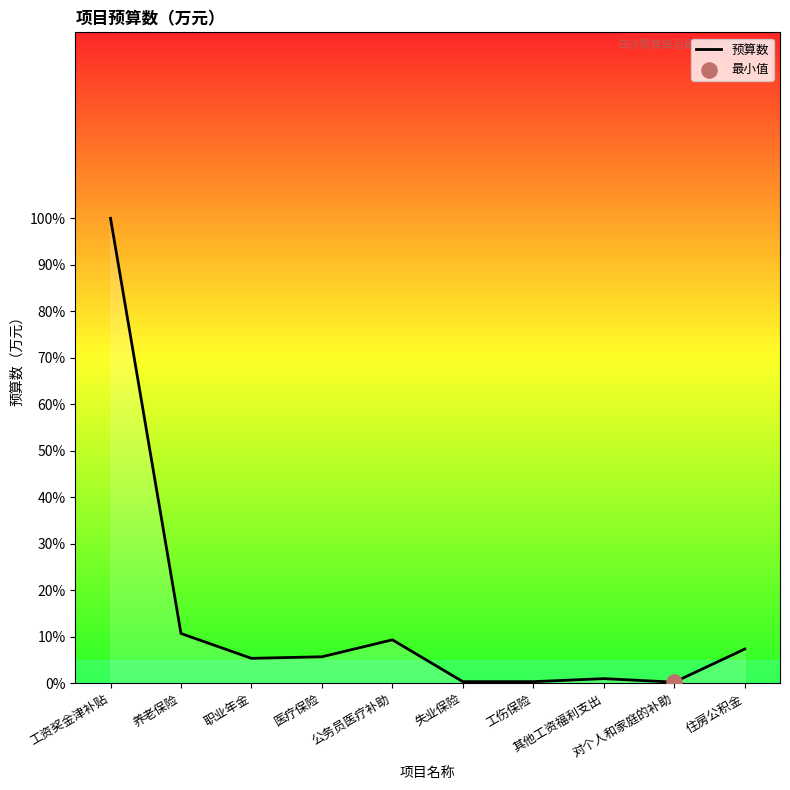

Which has a higher value, 对个人和家庭的补助 or 工资奖金津补贴?

工资奖金津补贴